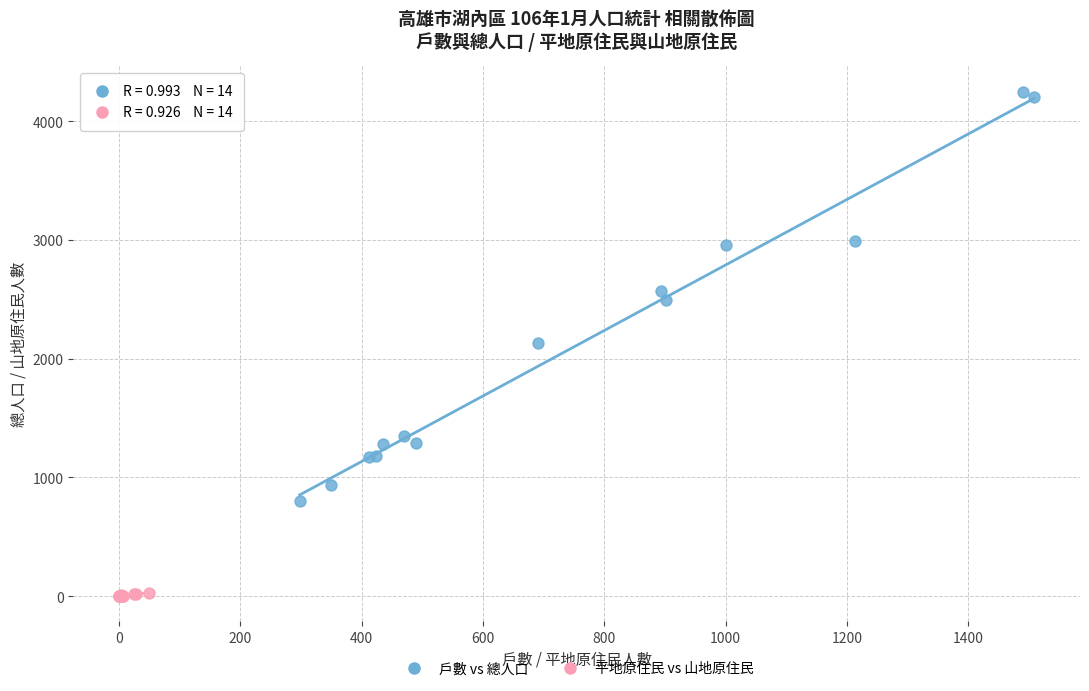

Which series has the largest Y range (max minus min)?

戶數 vs 總人口